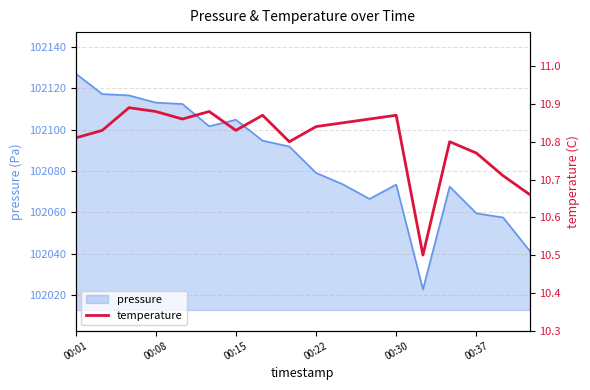

What is the lowest value of the pressure series?

102022.8